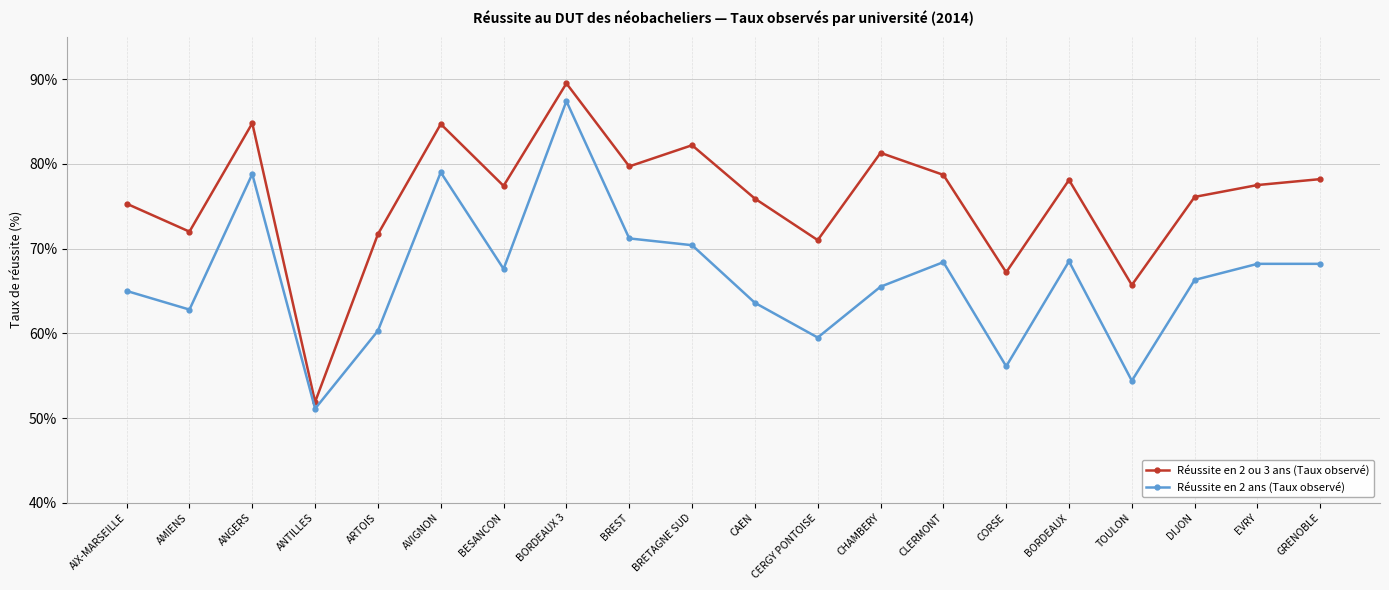

The Réussite en 2 ans (Taux observé) series shows 65.5 at CHAMBERY. True or false?

True